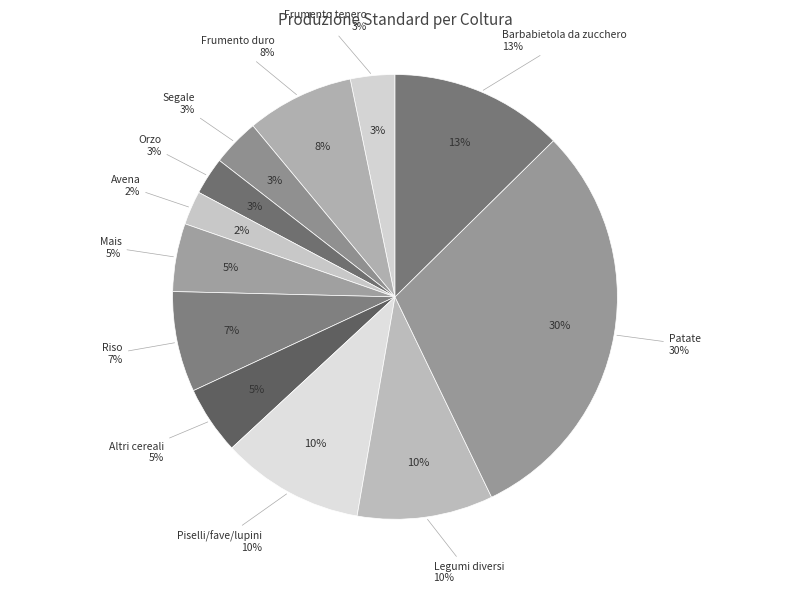

Does Mais represent more than half of the total?

No